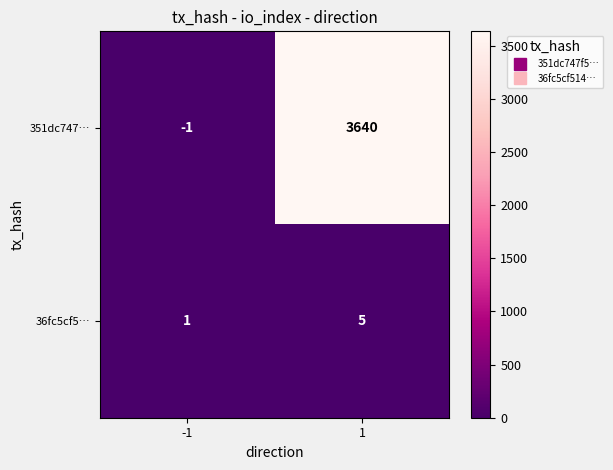

The 36fc5cf5… series shows 7 at 1. True or false?

False